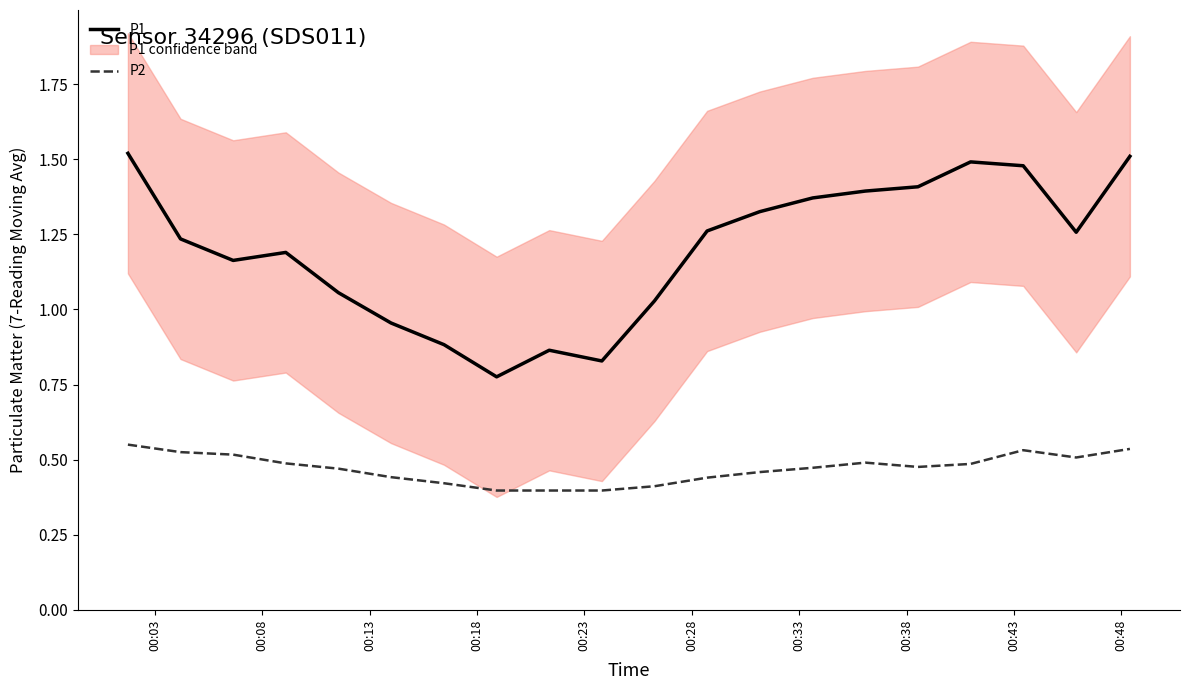

True or false: P1 and P2 intersect in this chart.

False